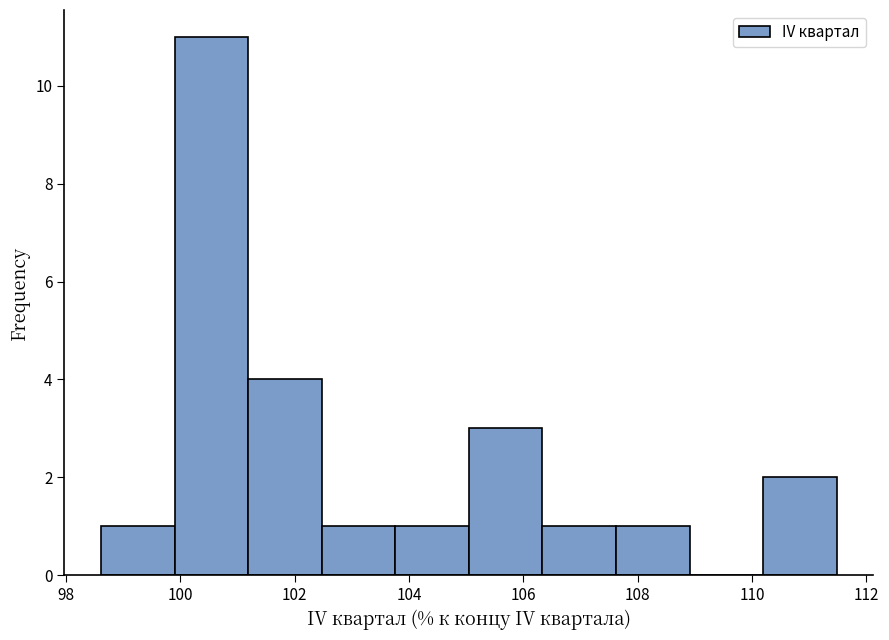

What is the height of the bar covering 110.2 to 111.4 on the x-axis? Neither the bar edges nor the heights are printed on the chart, so give them approximately, as read against the axes.

2